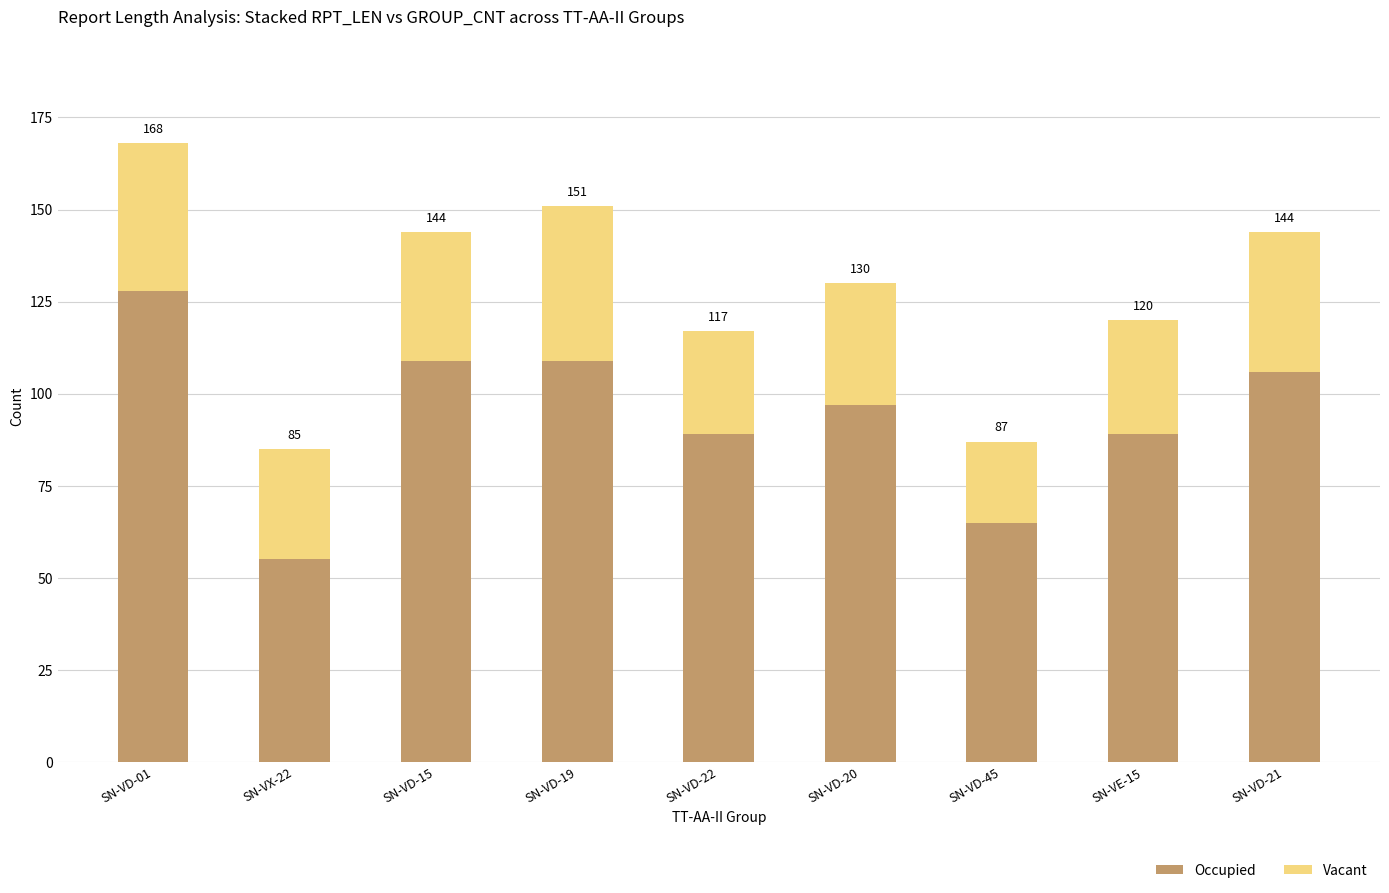

Are the bars grouped side by side (vs. stacked)?

No